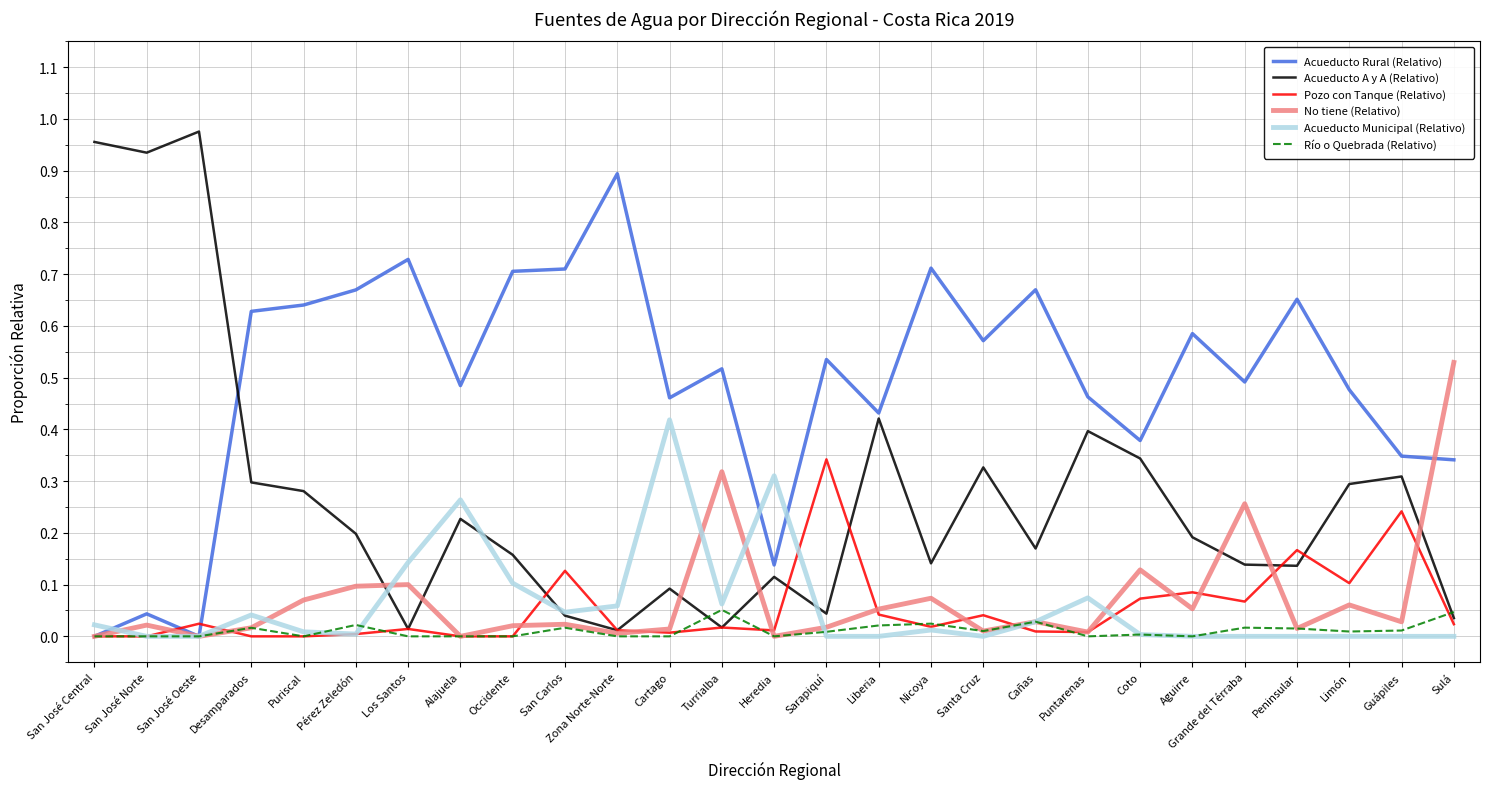

Which series has the largest total across all categories?

Acueducto Rural (Relativo)